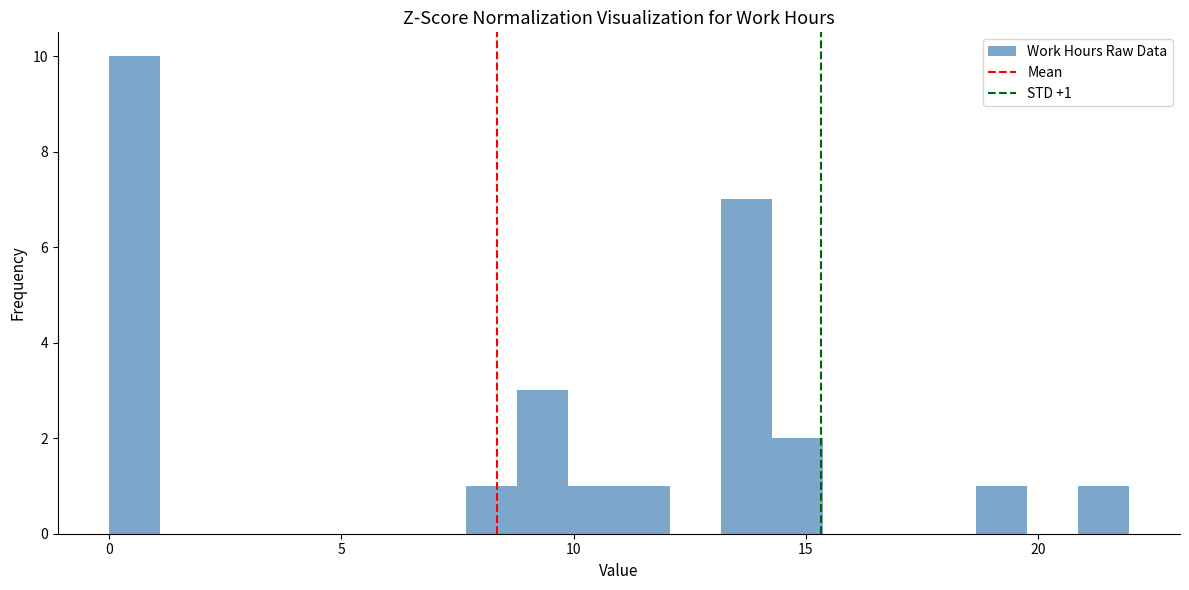

Around what value on the x-axis is the tallest bar? Give the approximate position of its centre, as read against the axis.

0.5